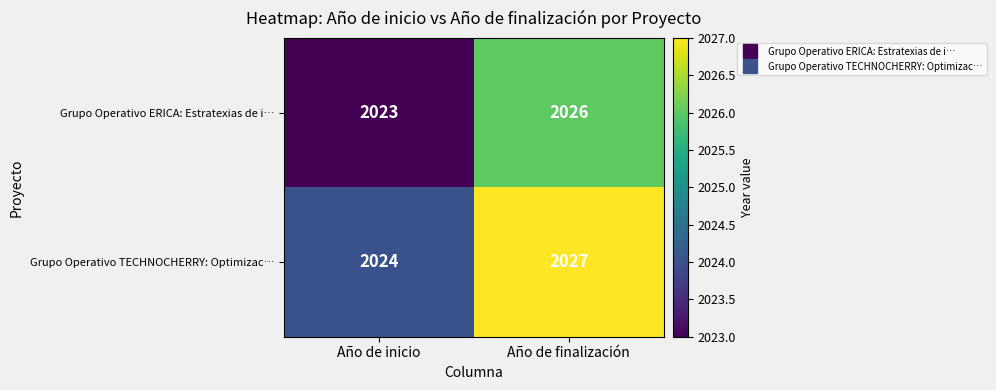

List the series in order of their overall mean, lowest first.

Grupo Operativo ERICA: Estratexias de i…, Grupo Operativo TECHNOCHERRY: Optimizac…